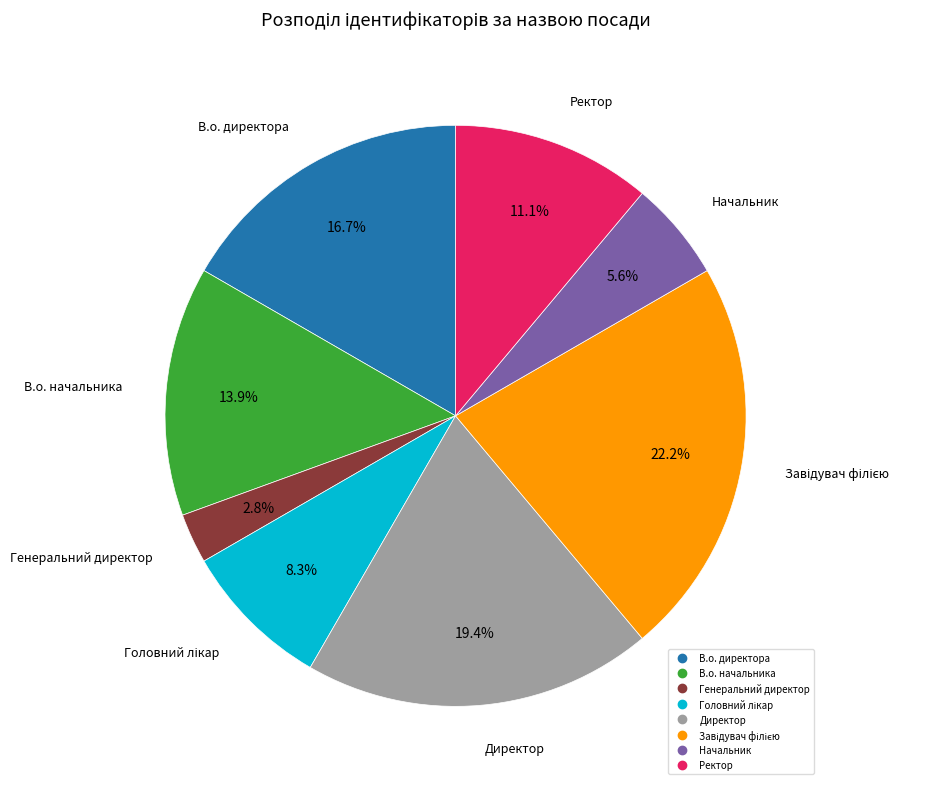

To the nearest percent, what portion does В.о. начальника represent?

14%